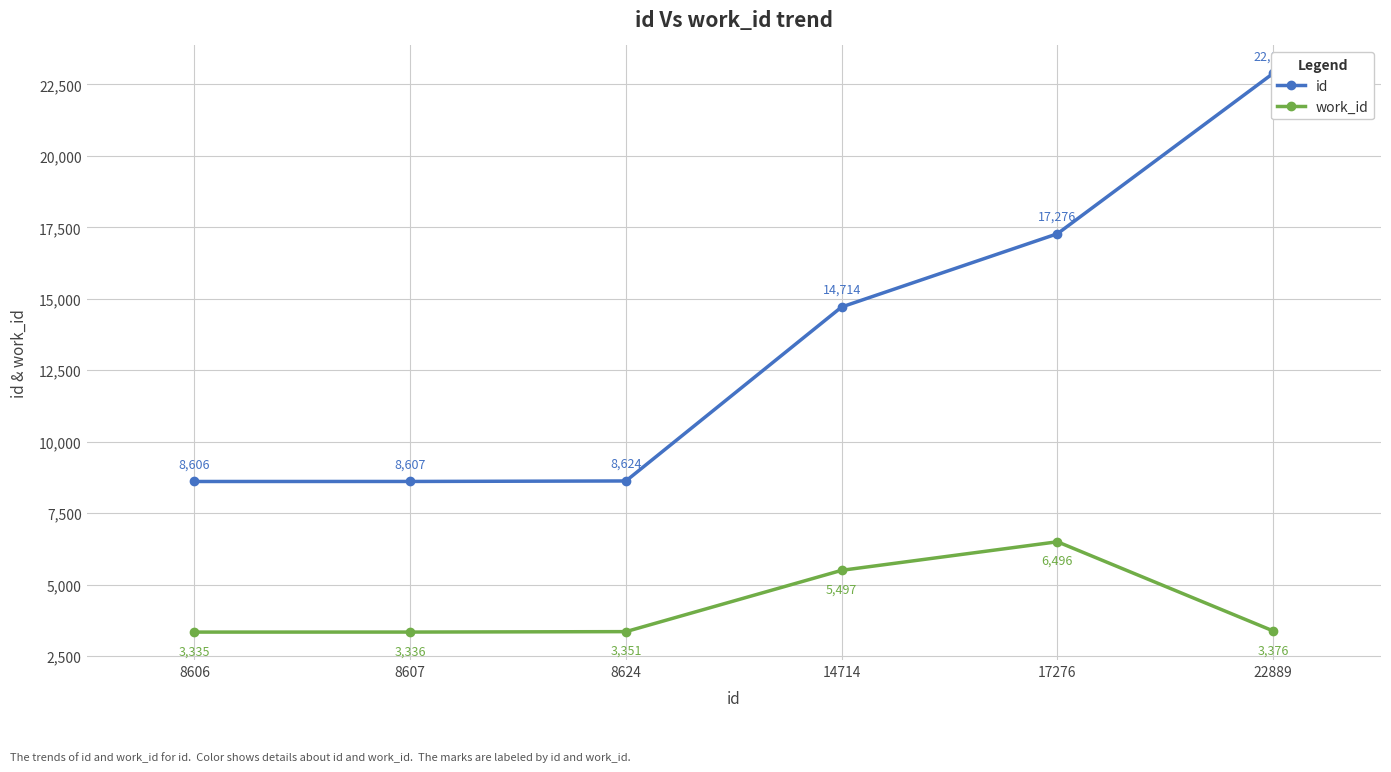

True or false: work_id and id cross at least once.

False